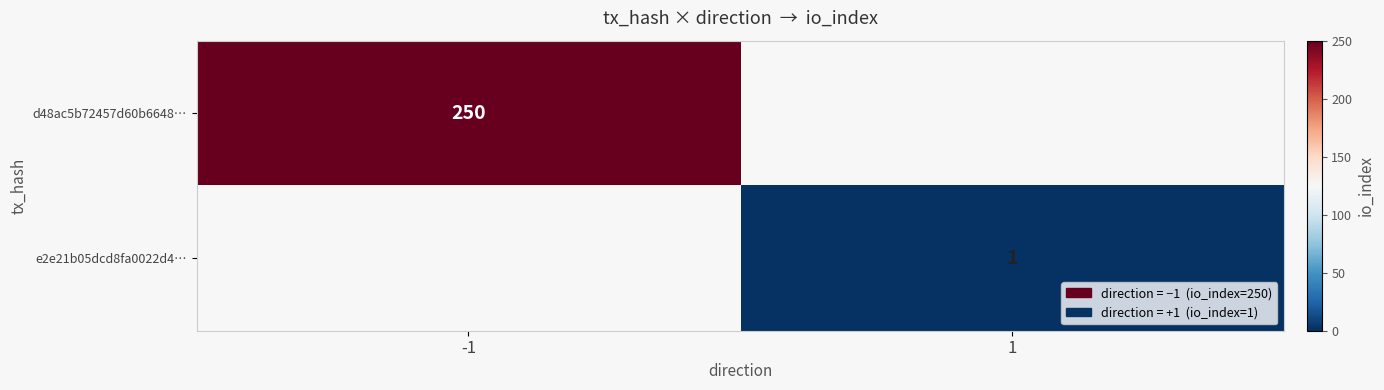

True or false: d48ac5b72457d60b6648… has a value of 250 at -1.

True